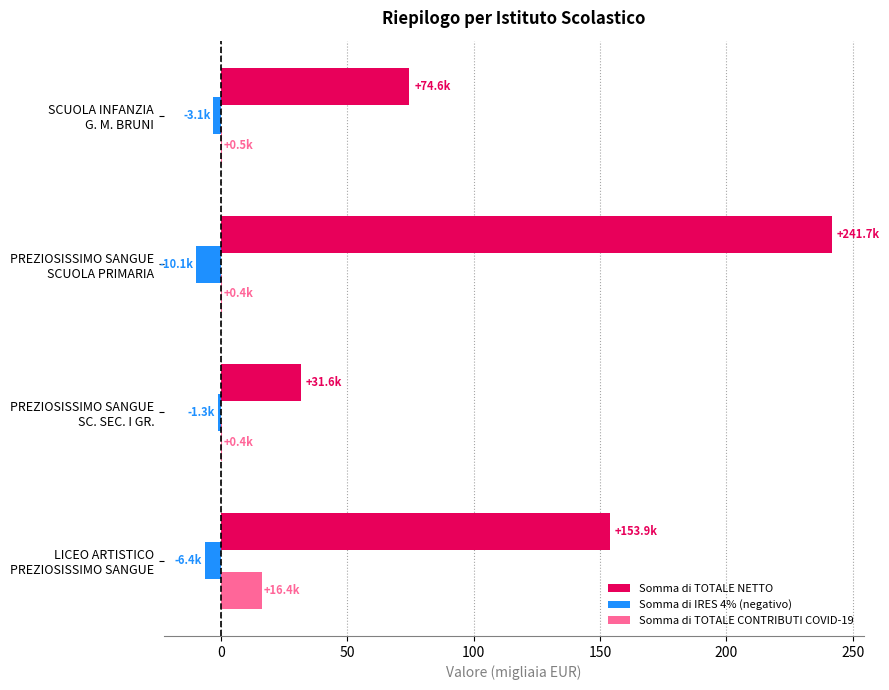

Which series has the widest spread of values?

Somma di TOTALE NETTO